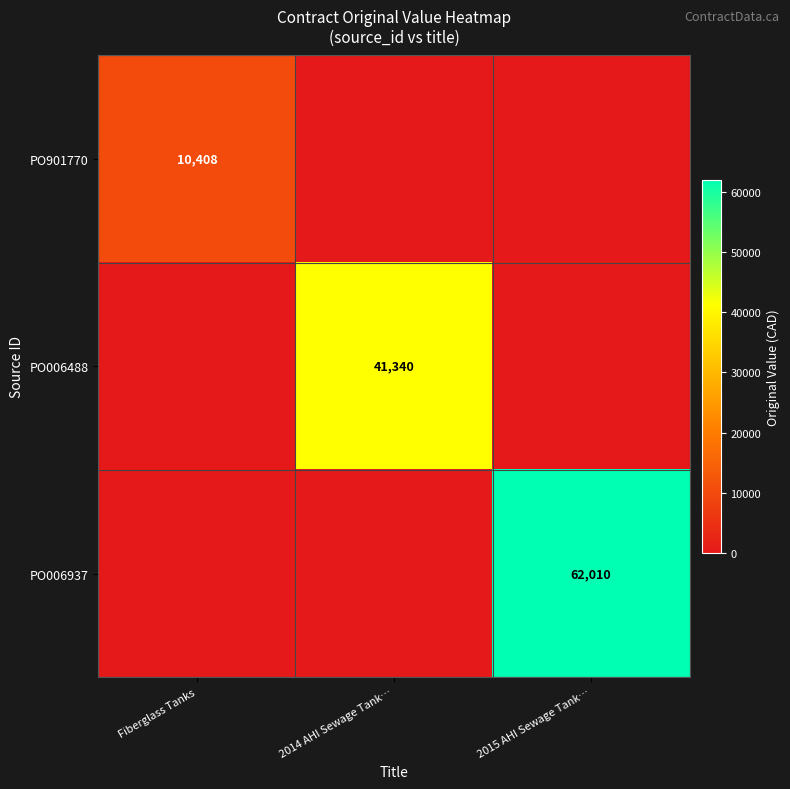

Is it true that PO901770 equals 10408 at Fiberglass Tanks?

True